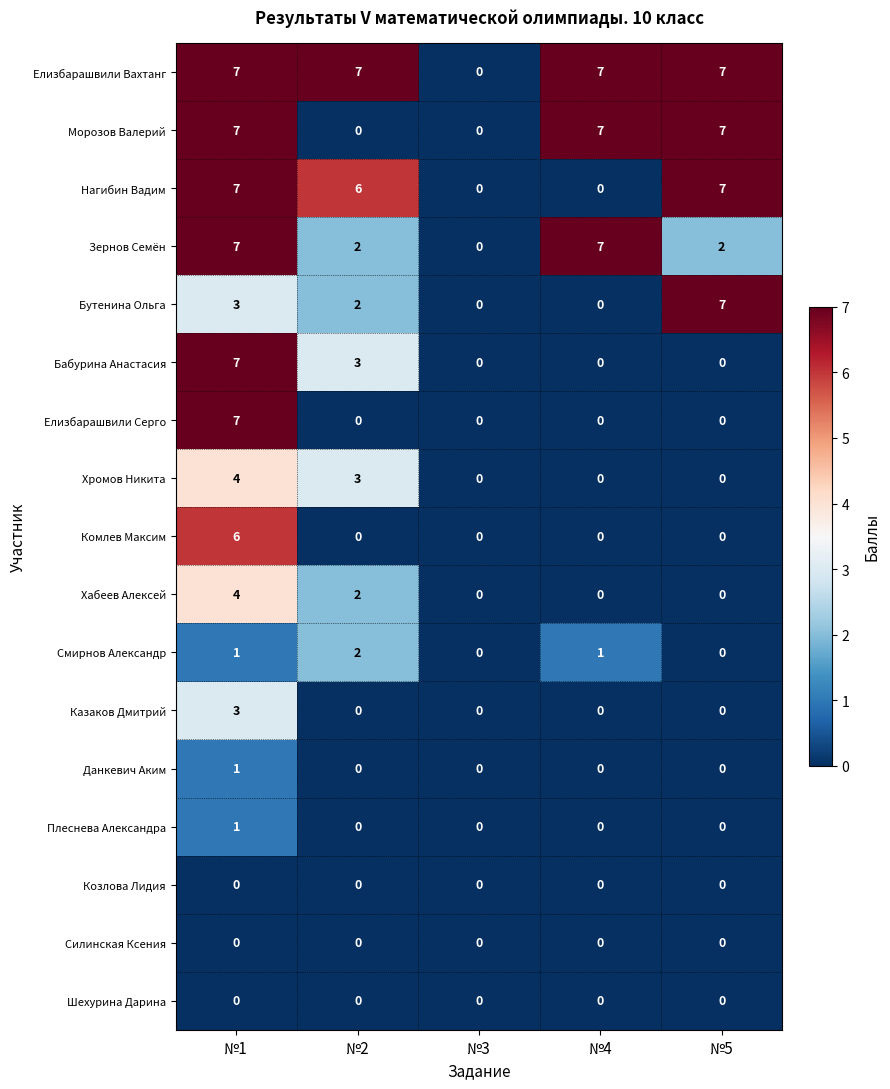

Is it true that Морозов Валерий equals 7 at №4?

True